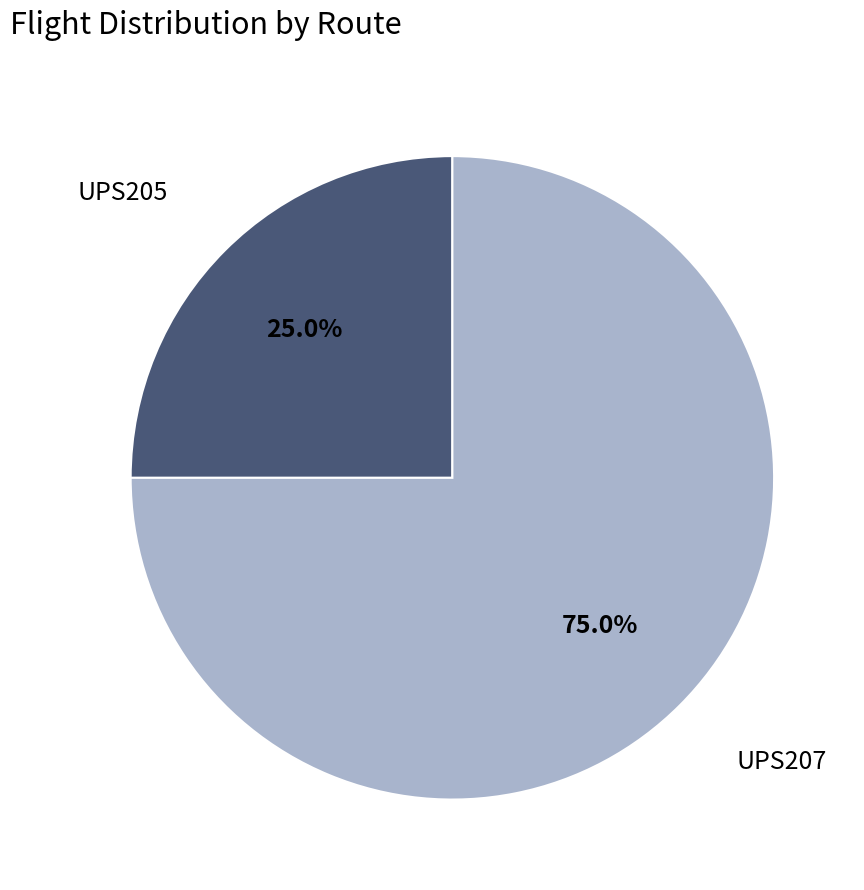

Is there a majority slice in this chart?

Yes